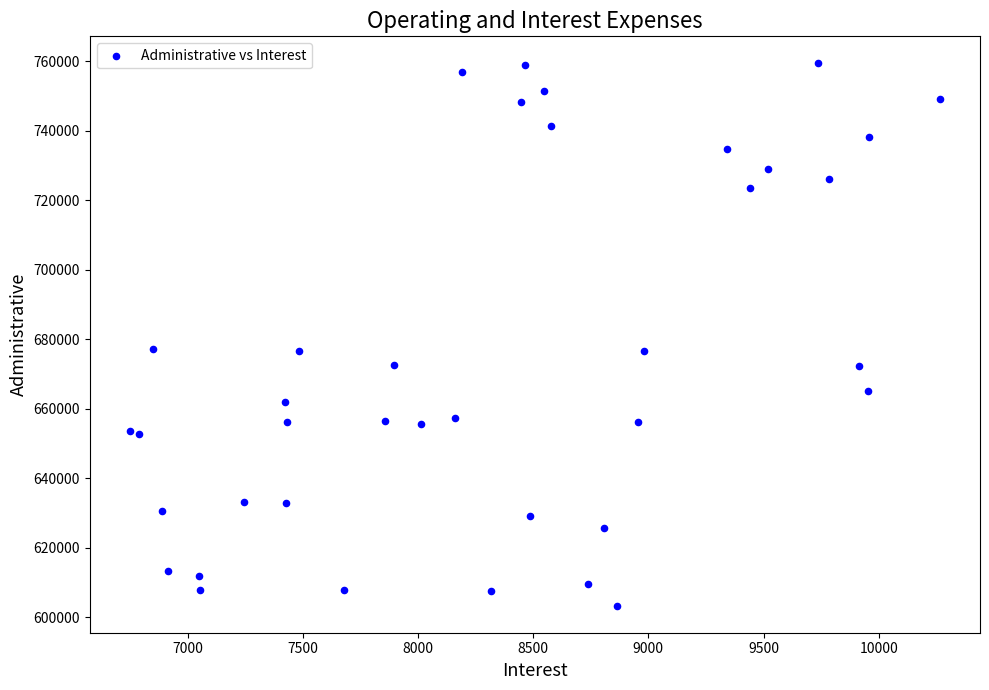

What is the range of Y values (max minus min)?

156036